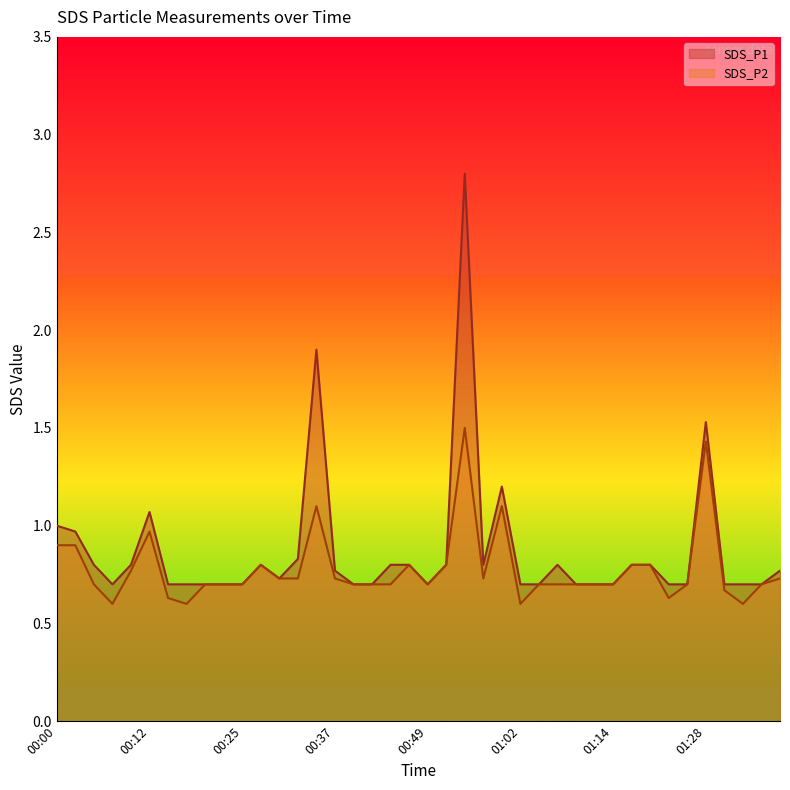

True or false: SDS_P2 has more than 0 points higher than both neighbors.

True